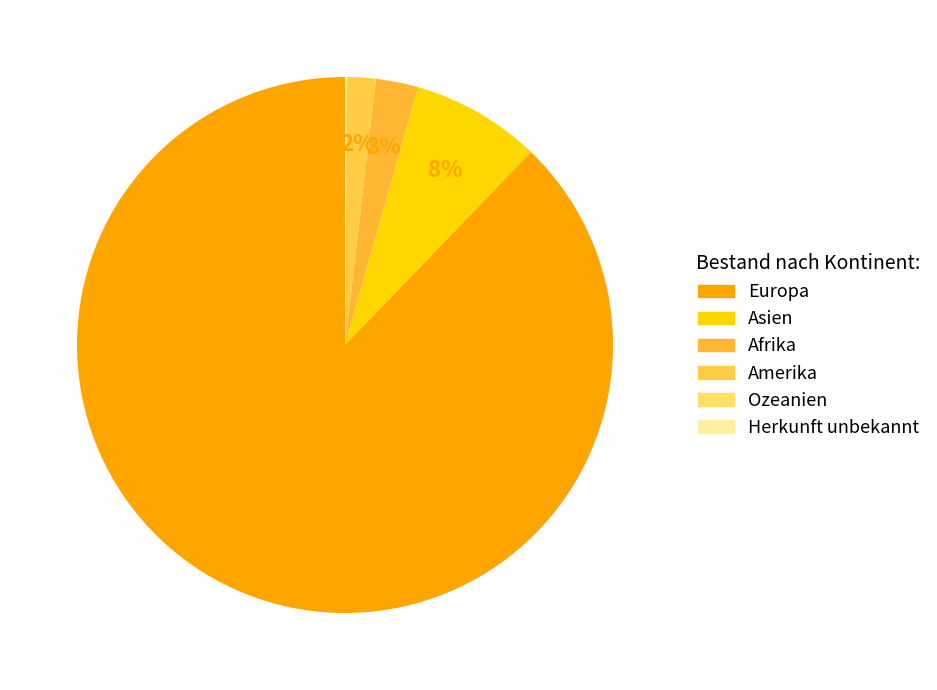

True or false: Ozeanien accounts for 0% of the total.

True